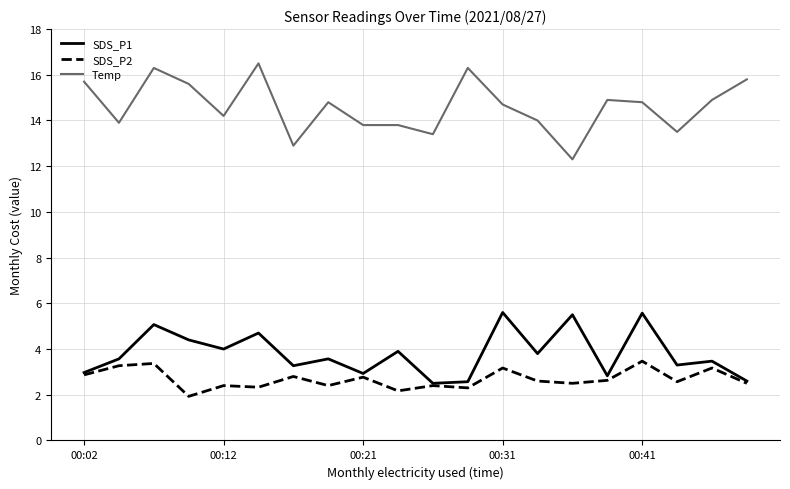

List the series in order of their peak value, lowest first.

SDS_P2, SDS_P1, Temp